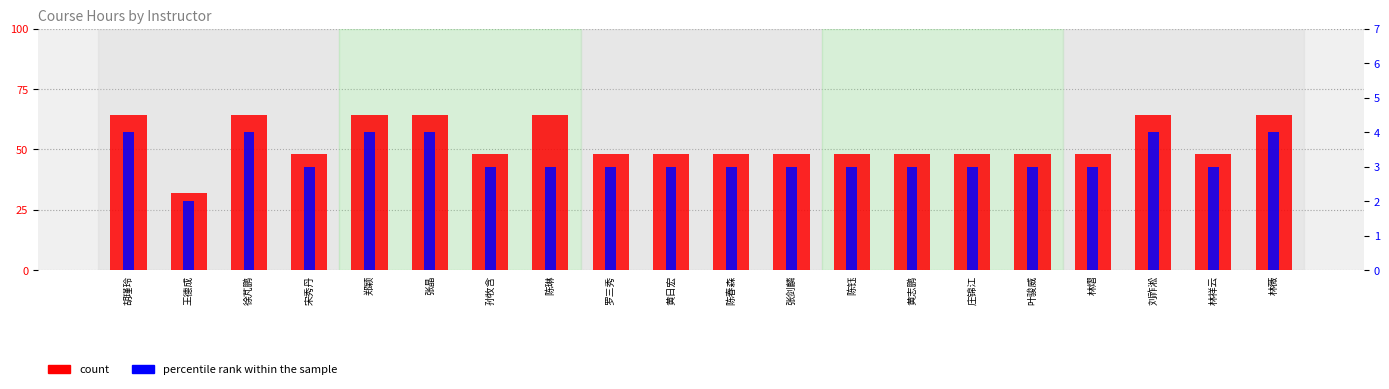

What position from the right is 徐芃鹏?

18